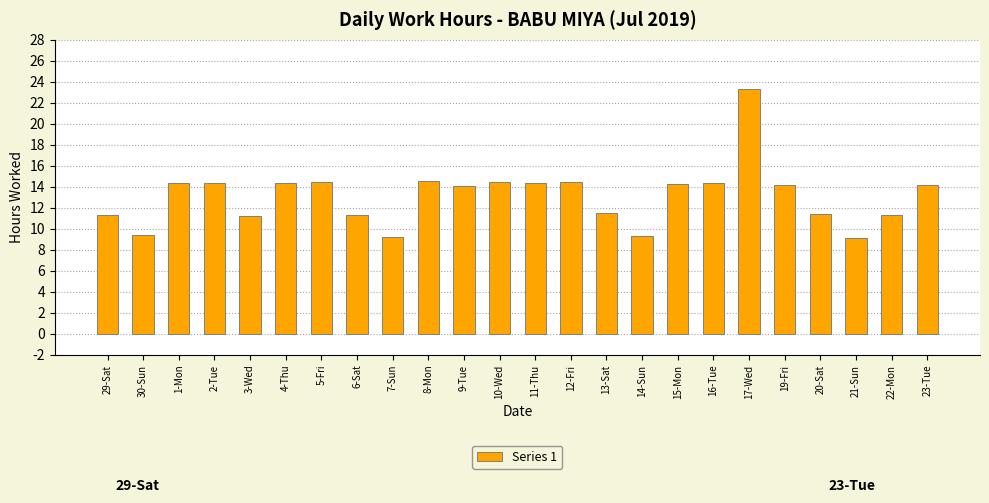

How many distinct data groups are displayed?

1